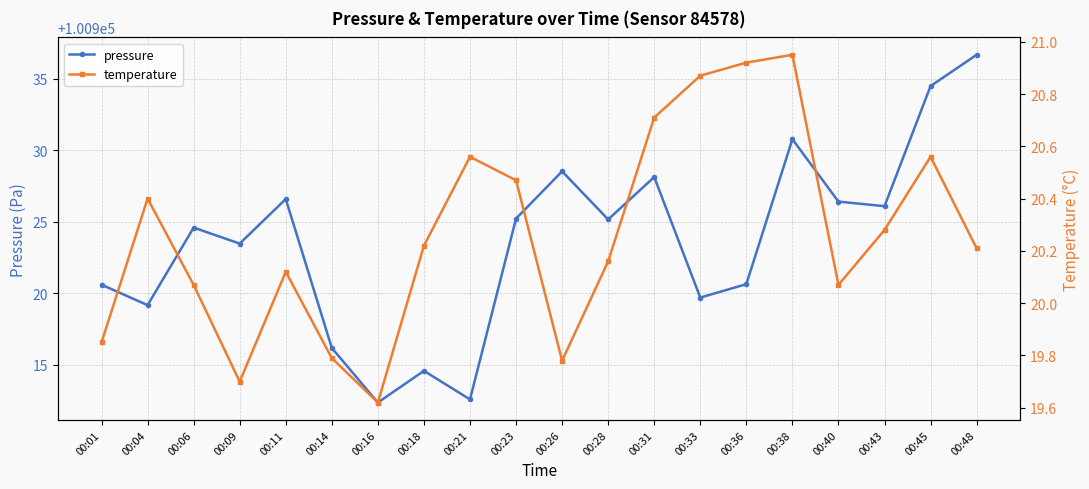

True or false: temperature and pressure intersect in this chart.

False